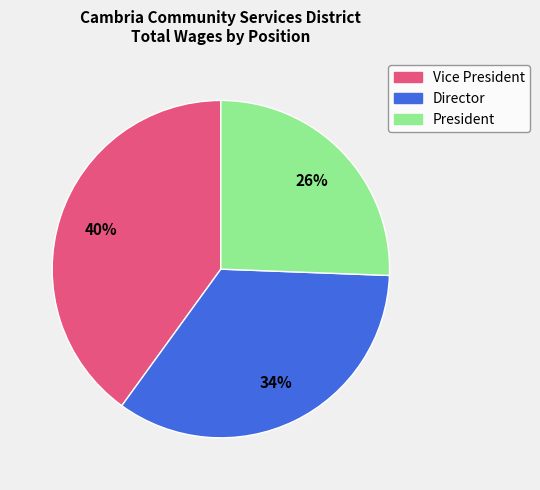

To the nearest percent, what is the difference between the largest and smallest slice percentages?

14%